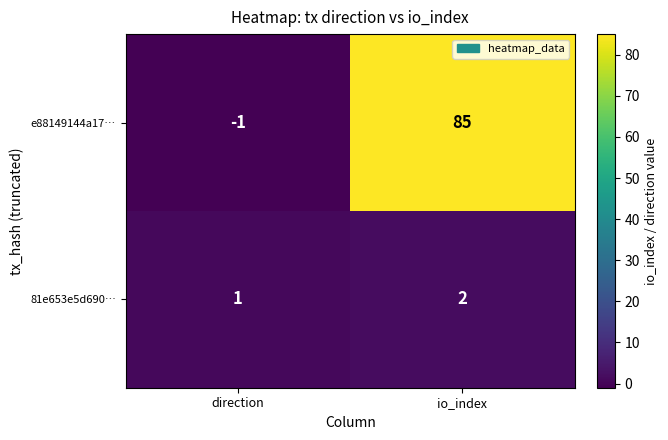

At io_index, list the series in order from smallest to largest.

81e653e5d690…, e88149144a17…